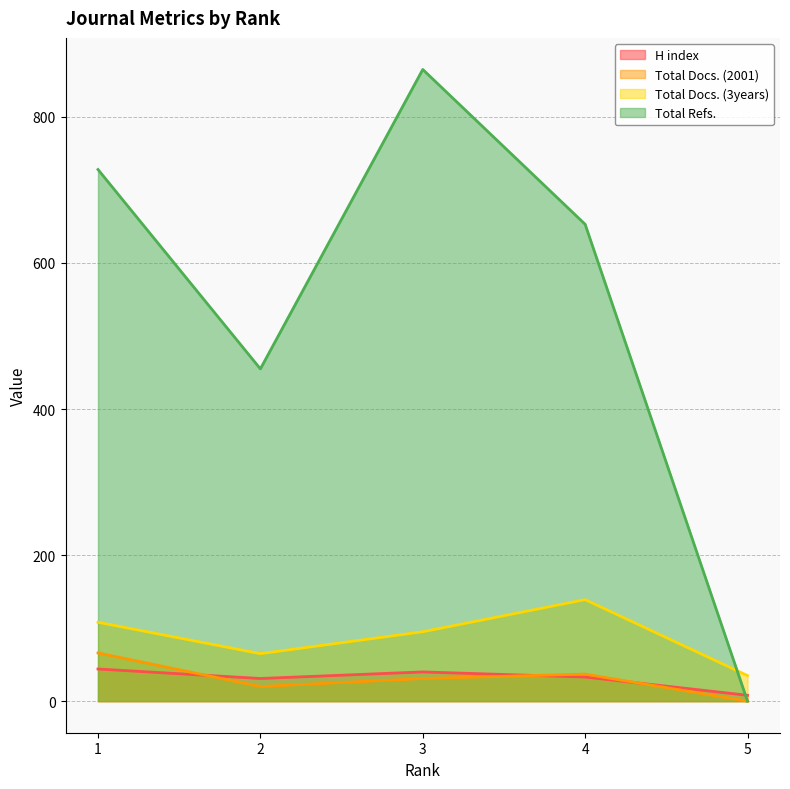

The value of H index at 5 is 4. True or false?

False